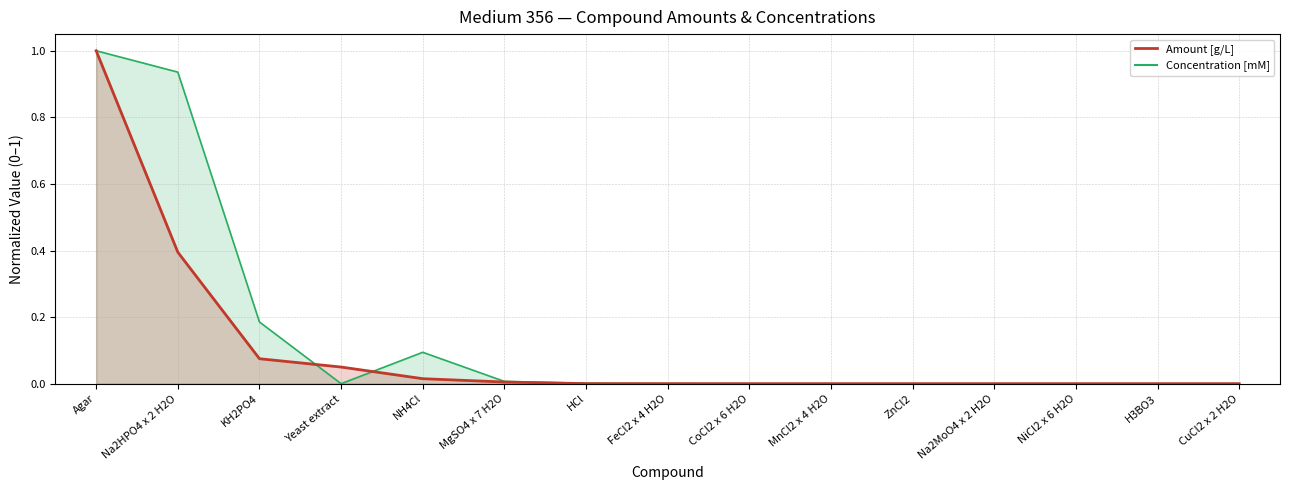

What is the label of the 14th point from the right?

Na2HPO4 x 2 H2O